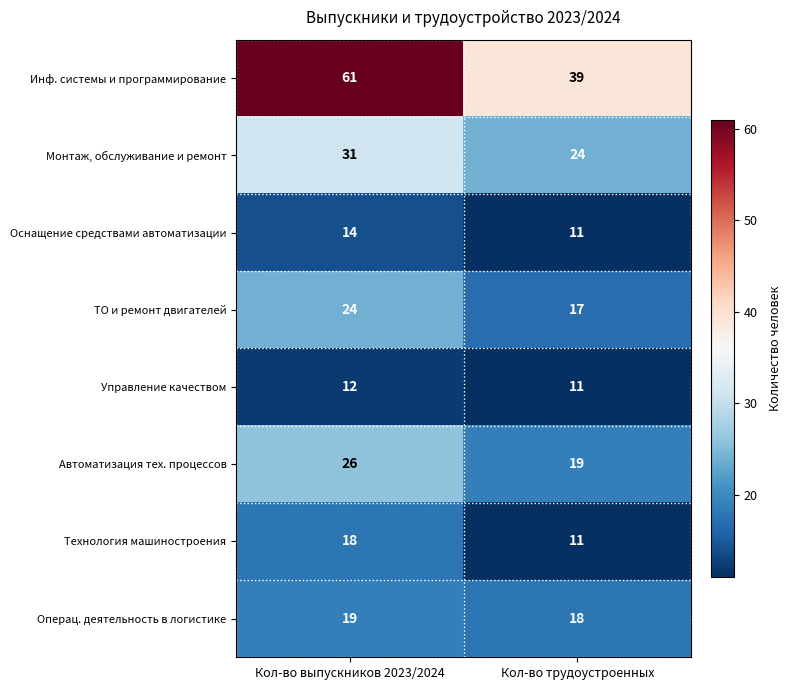

Reading right to left, extract all data points from this chart.

Инф. системы и программирование: 39	61
Монтаж, обслуживание и ремонт: 24	31
Оснащение средствами автоматизации: 11	14
ТО и ремонт двигателей: 17	24
Управление качеством: 11	12
Автоматизация тех. процессов: 19	26
Технология машиностроения: 11	18
Операц. деятельность в логистике: 18	19